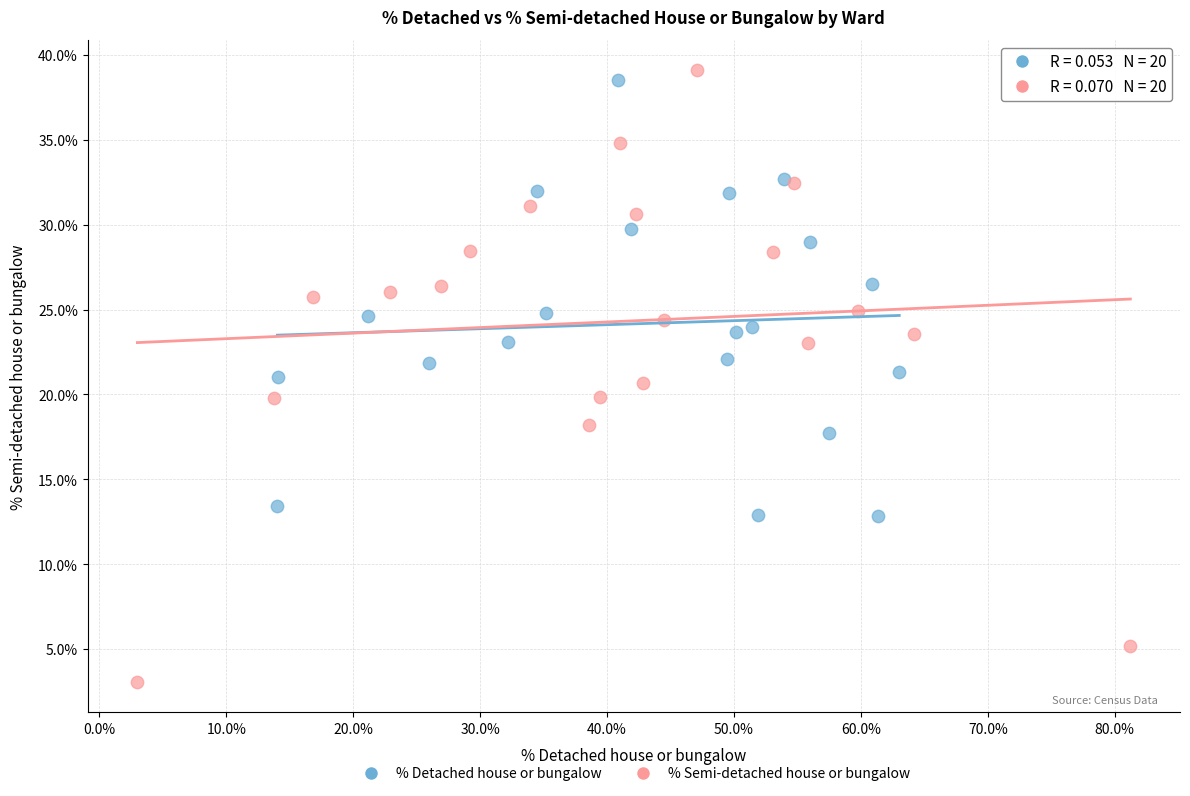

Which series reaches the minimum Y coordinate?

% Semi-detached house or bungalow